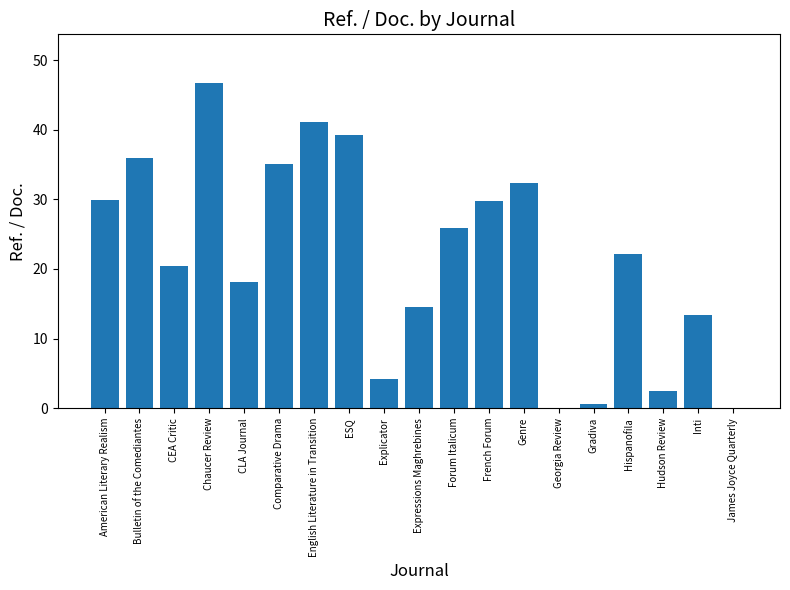

True or false: the data shows 0.0 at James Joyce Quarterly.

True